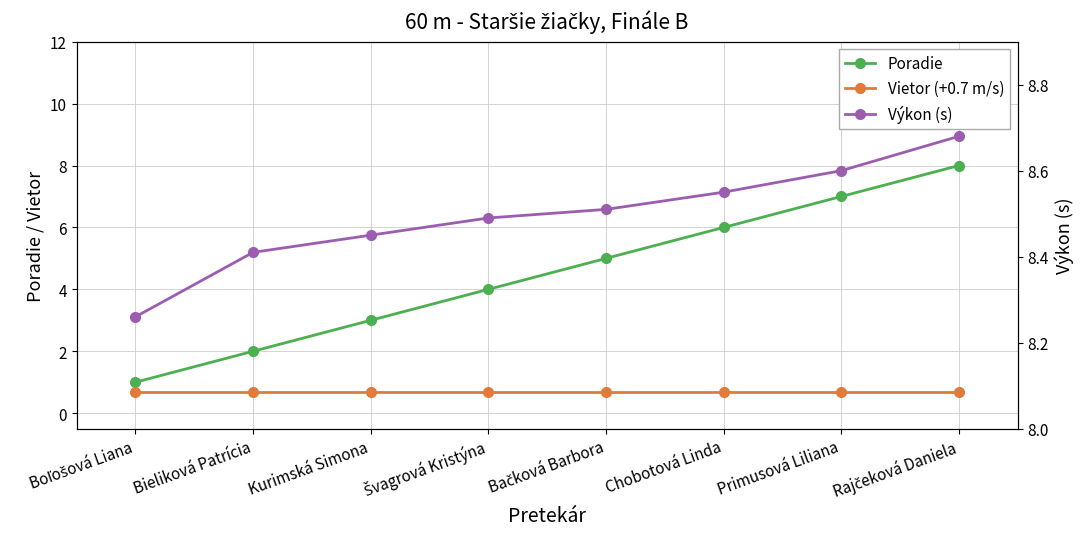

At how many categories does at least one series exceed 7?

8